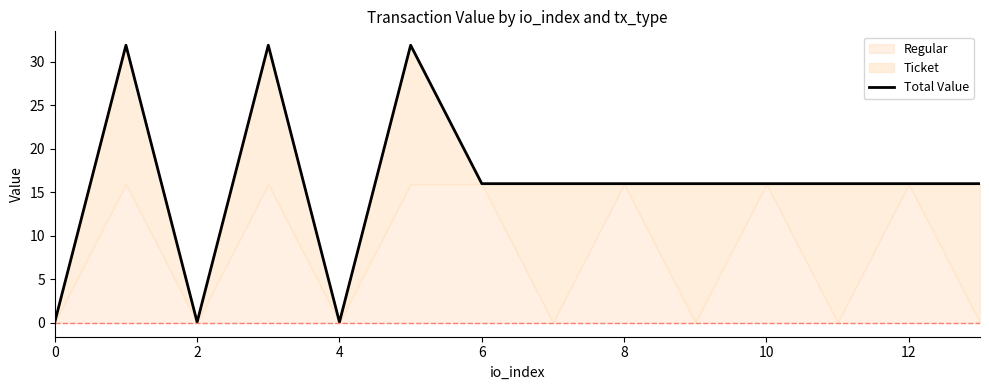

True or false: the data shows 3.2 at 14.

False